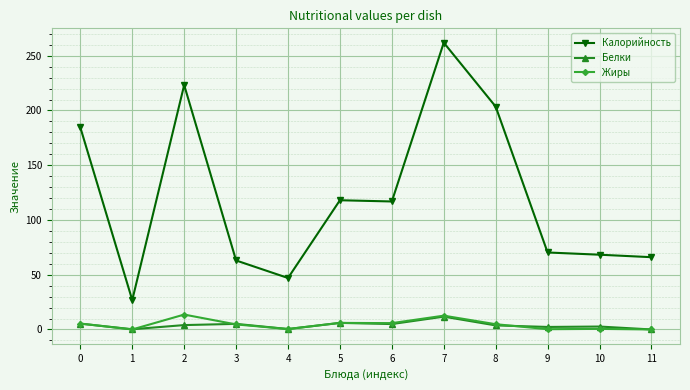

Is the value of Калорийность at 6 greater than the value of Белки at 4?

Yes